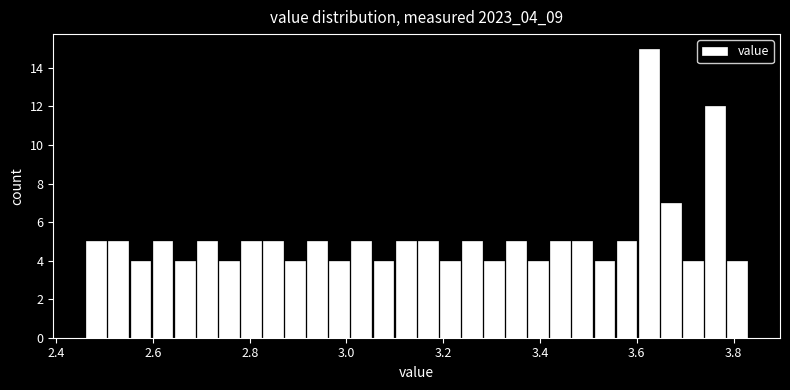

Around what value on the x-axis is the tallest bar? Give the approximate position of its centre, as read against the axis.

3.62